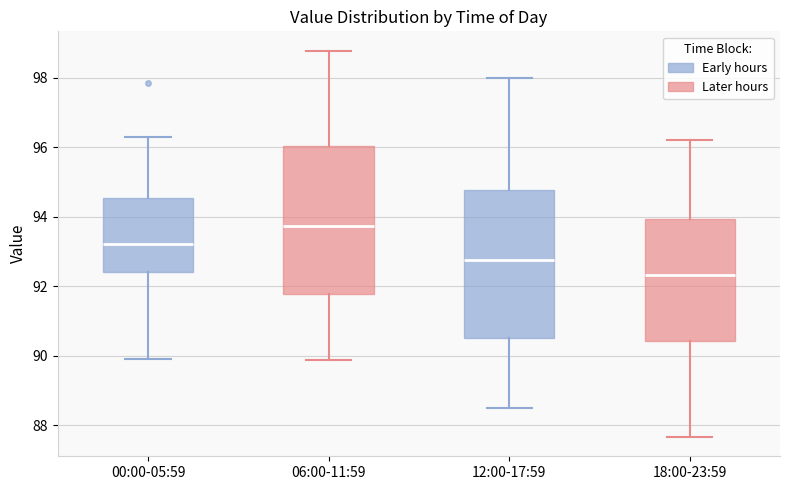

Reading left to right, transcribe this box plot: for each box, give where its median line is, the range the box spans, and where its two whiskers end, as read against the y-axis. The values are not printed on the chart, so give them approximately, as read against the axis.

00:00-05:59: median 93.2, box 92.4 to 94.6, whiskers 90.0 to 96.2
06:00-11:59: median 93.8, box 91.8 to 96.0, whiskers 89.8 to 98.8
12:00-17:59: median 92.8, box 90.6 to 94.8, whiskers 88.6 to 98.0
18:00-23:59: median 92.4, box 90.4 to 94.0, whiskers 87.6 to 96.2